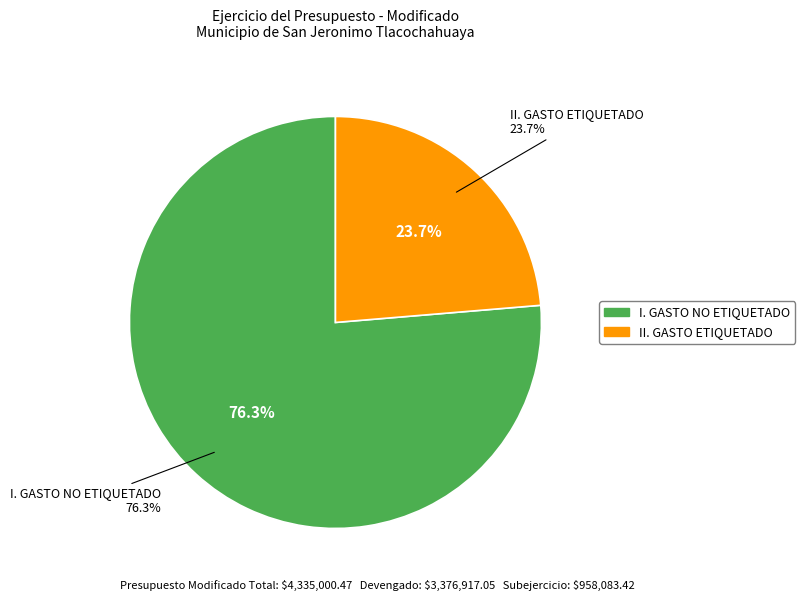

To the nearest percent, what is the average slice percentage?

50%